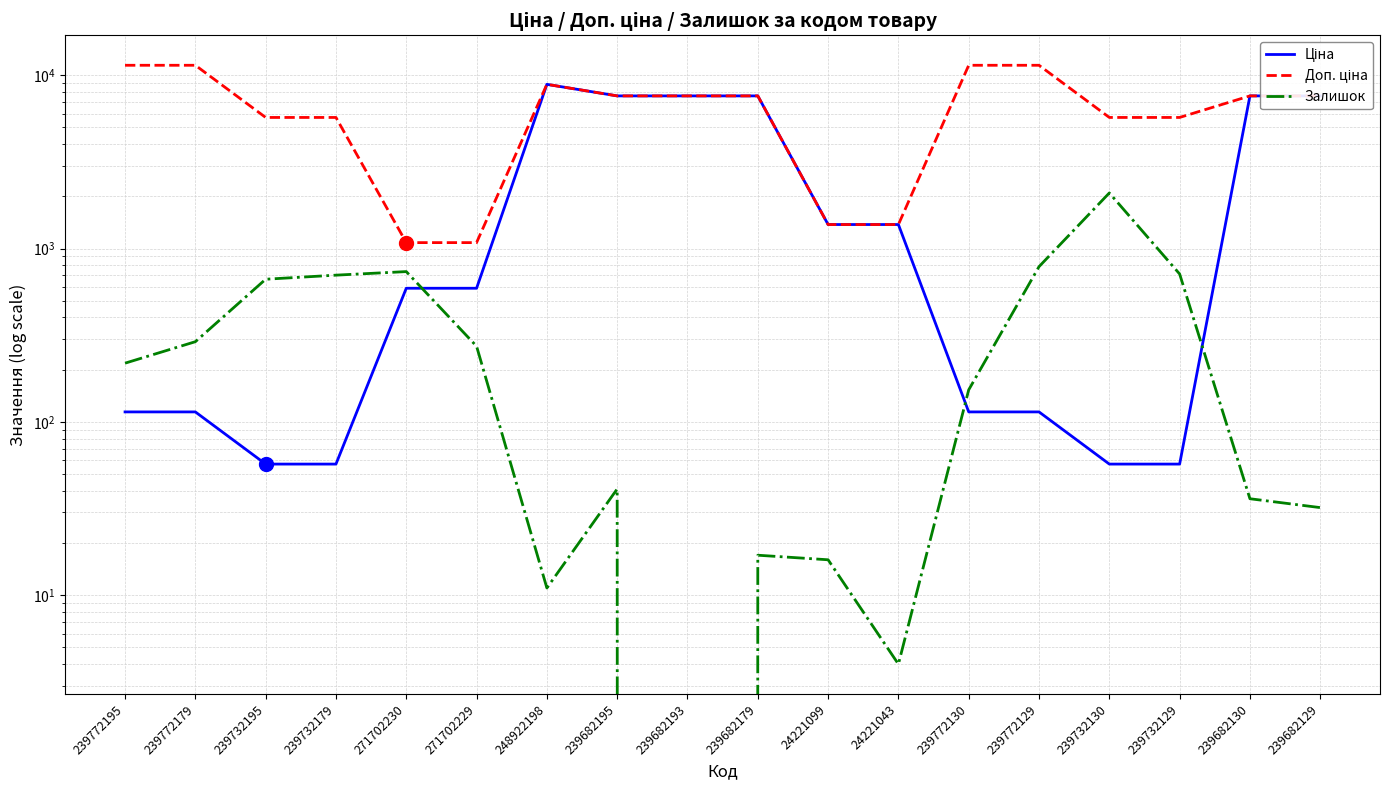

At how many categories does at least one series exceed 781?

18